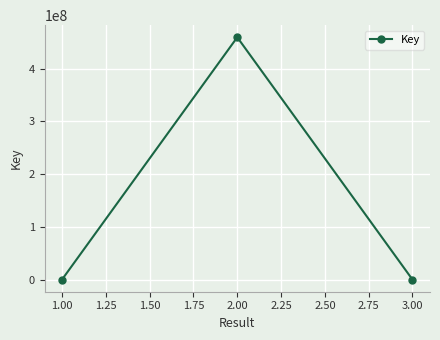

What is the sum of all values?

459670592